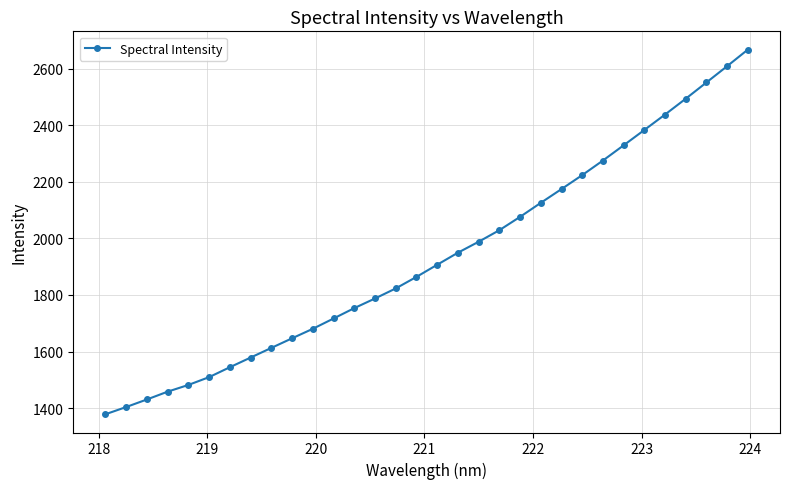

What is the value of the 21st point from the left?

2076.6